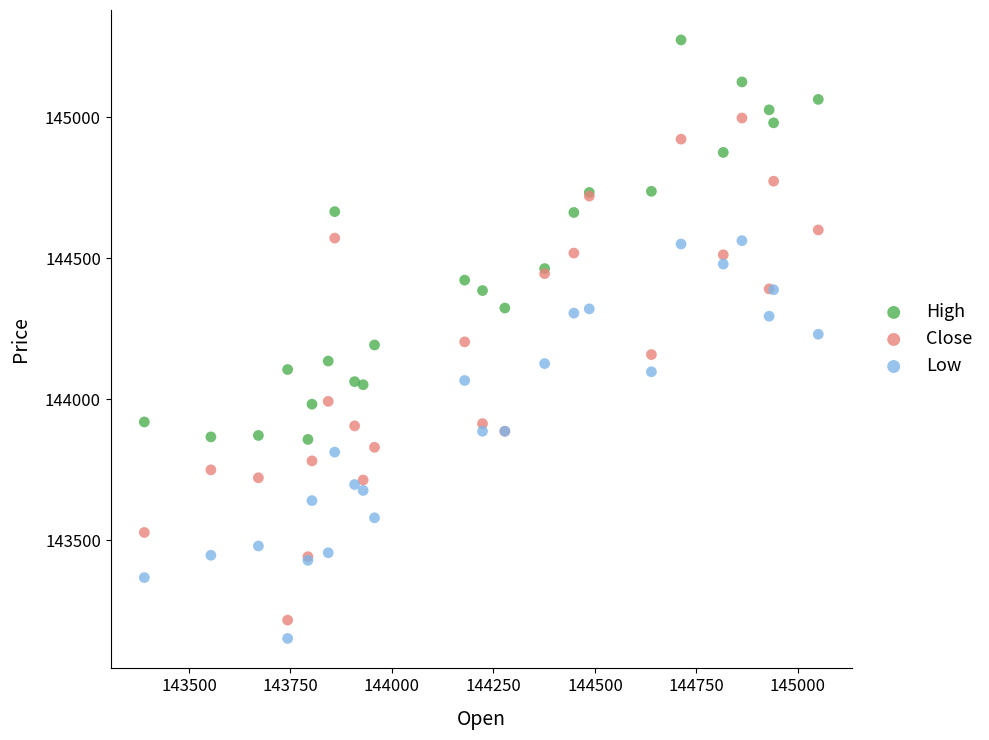

Which series has the largest Y range (max minus min)?

Close